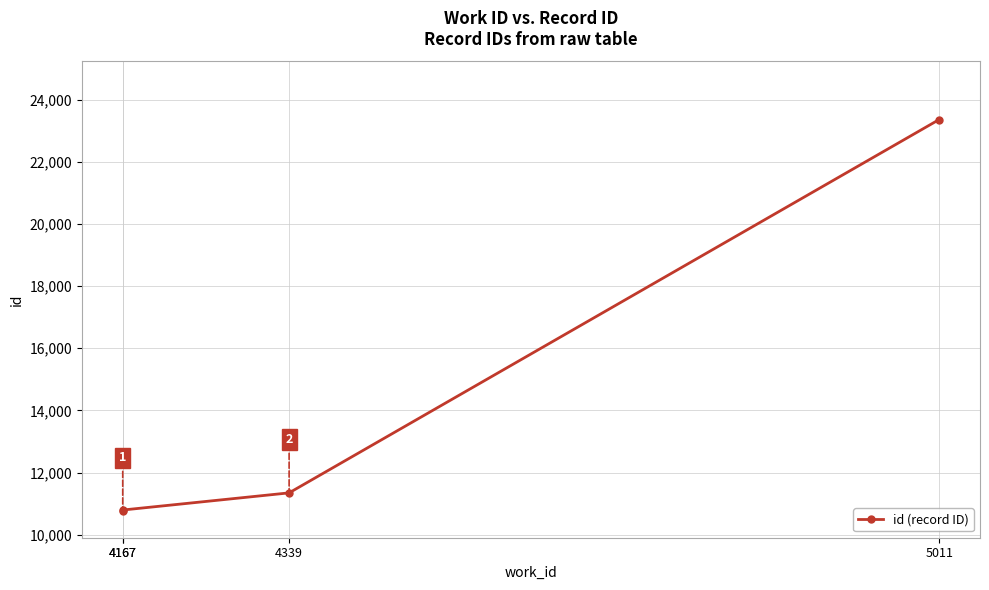

What is the sum of the values at 4339 and 4167?

22140